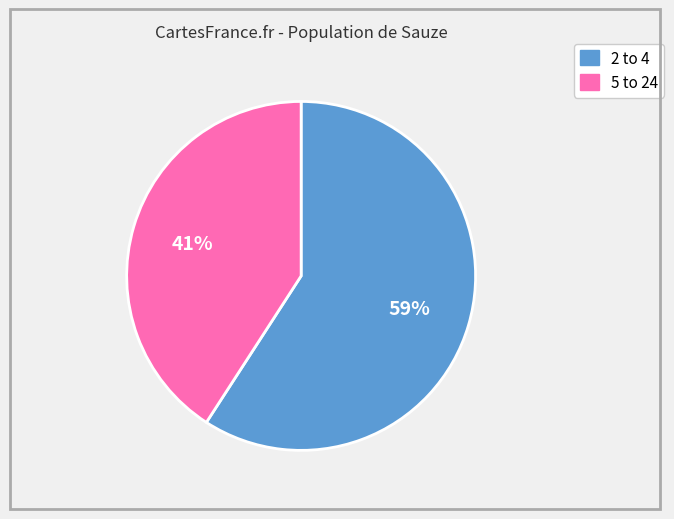

Is the sum of 5 to 24 and 2 to 4 greater than half?

Yes